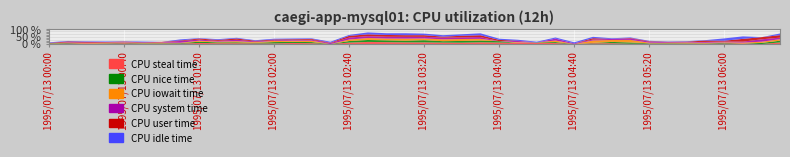

True or false: CPU idle time has a value of 0.6 at 1995/07/13 05:40.

True